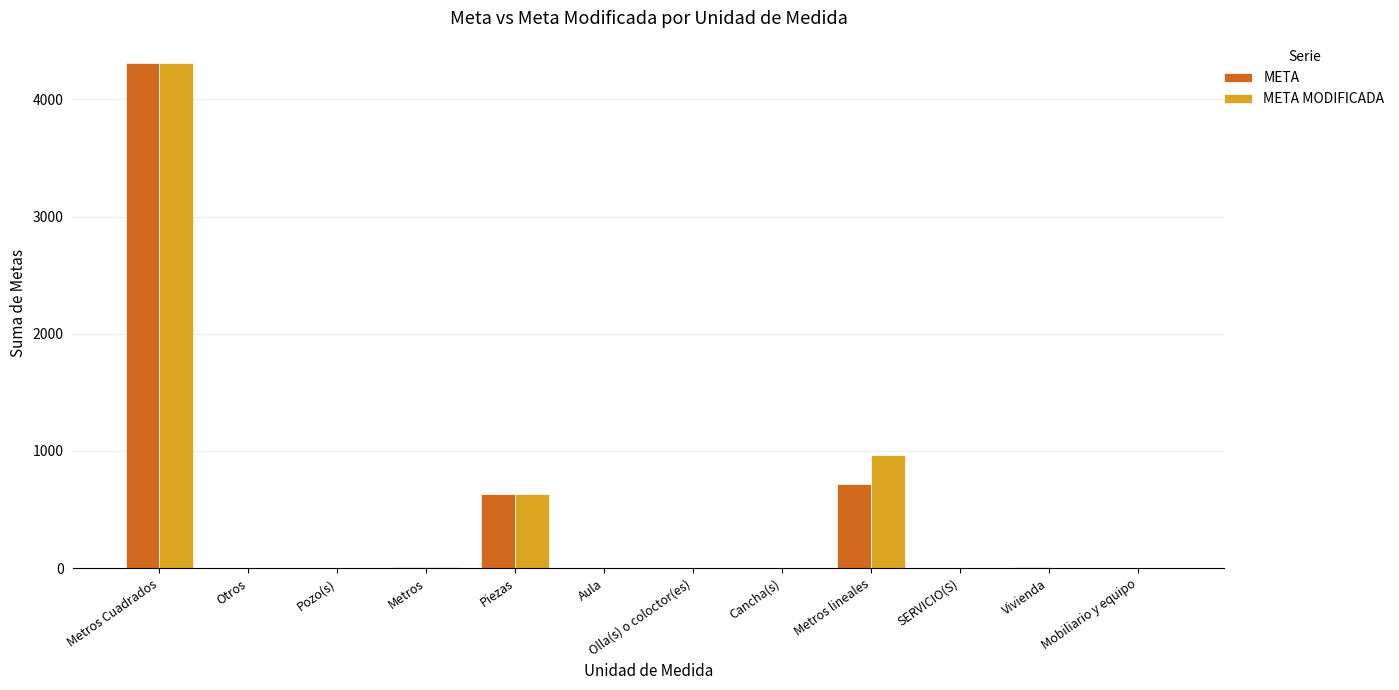

Between Olla(s) o coloctor(es) and Metros lineales, which series saw the biggest shift?

META MODIFICADA